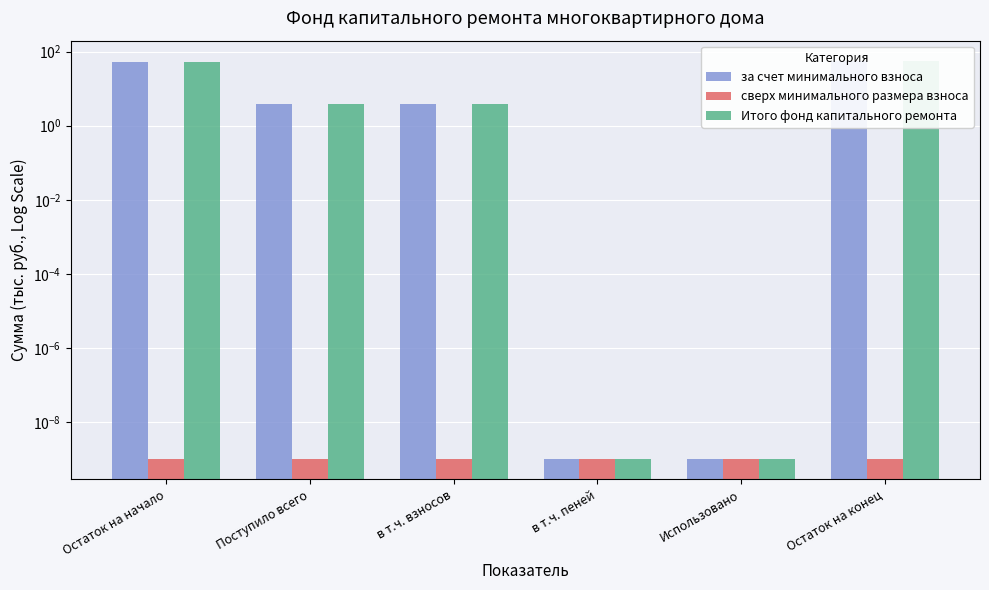

How many bars are there in each group?

3